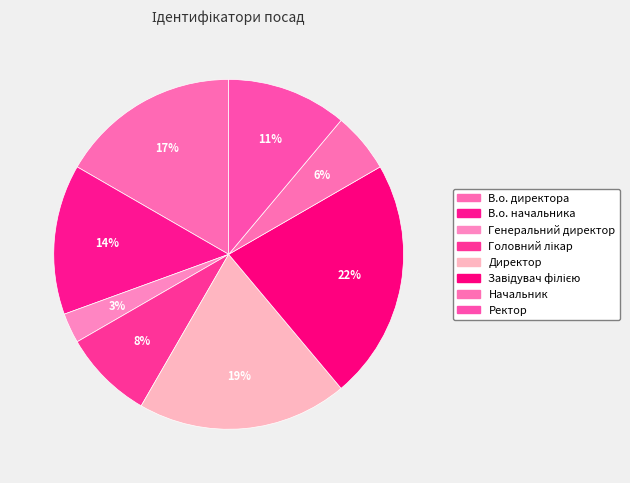

Which has a higher value, Начальник or В.о. начальника?

В.о. начальника